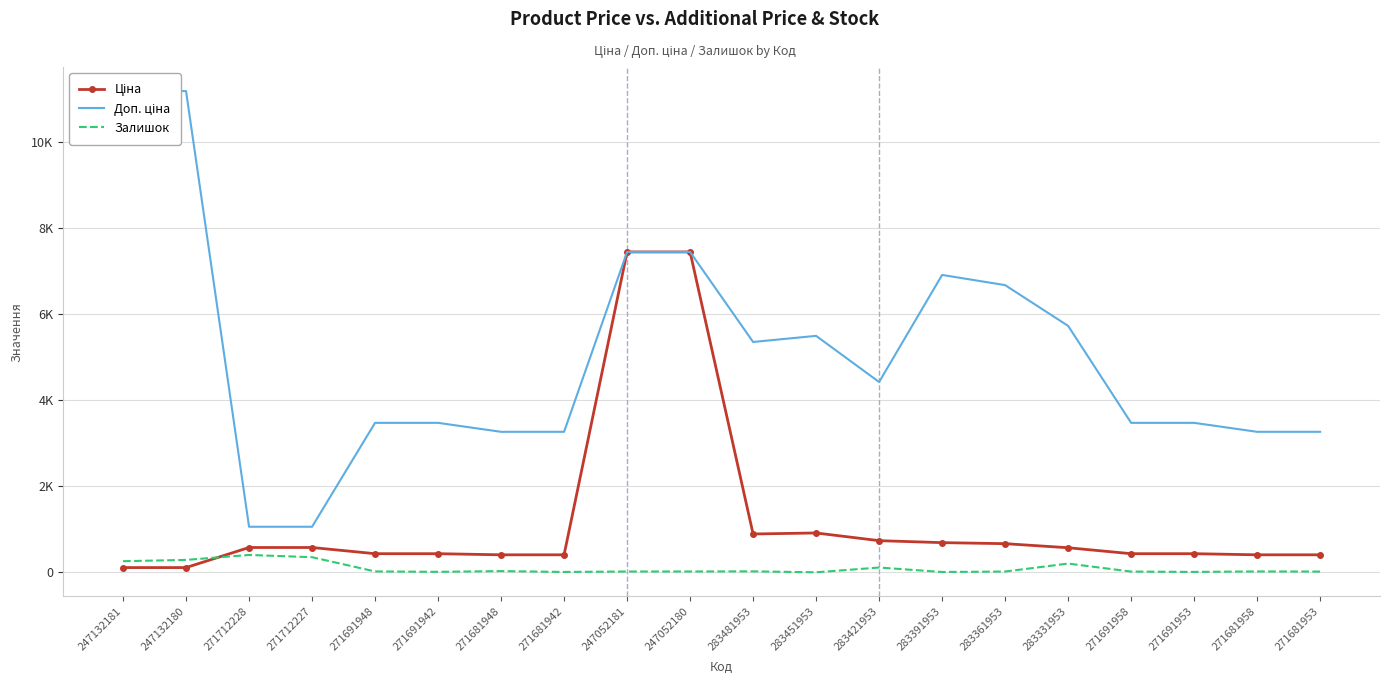

In Доп. ціна, how many points are higher than both neighbors (excluding endpoints)?

2